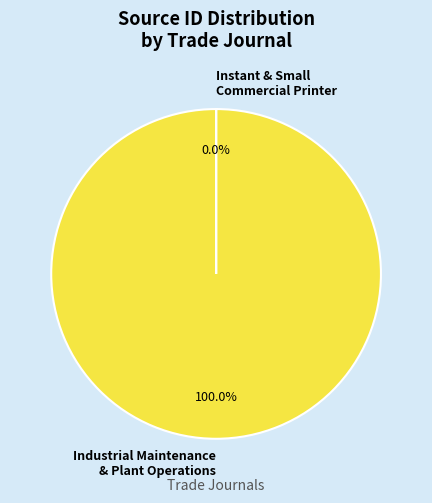

Count the number of slices in the pie.

2